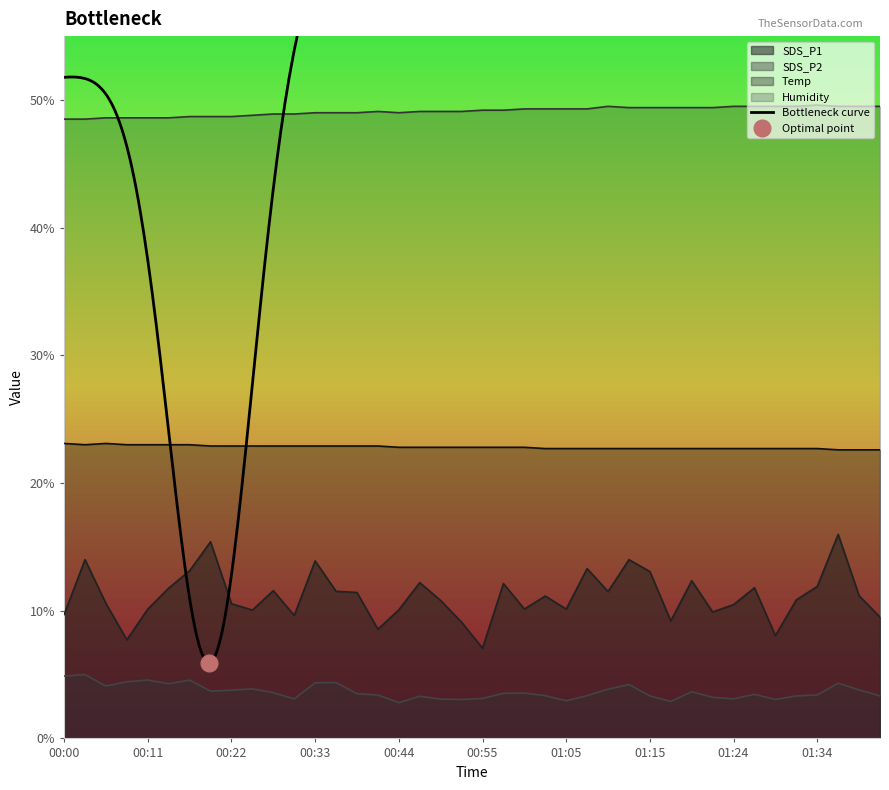

Rank the series by their average value, from highest to lowest.

Humidity, Temp, SDS_P1, SDS_P2